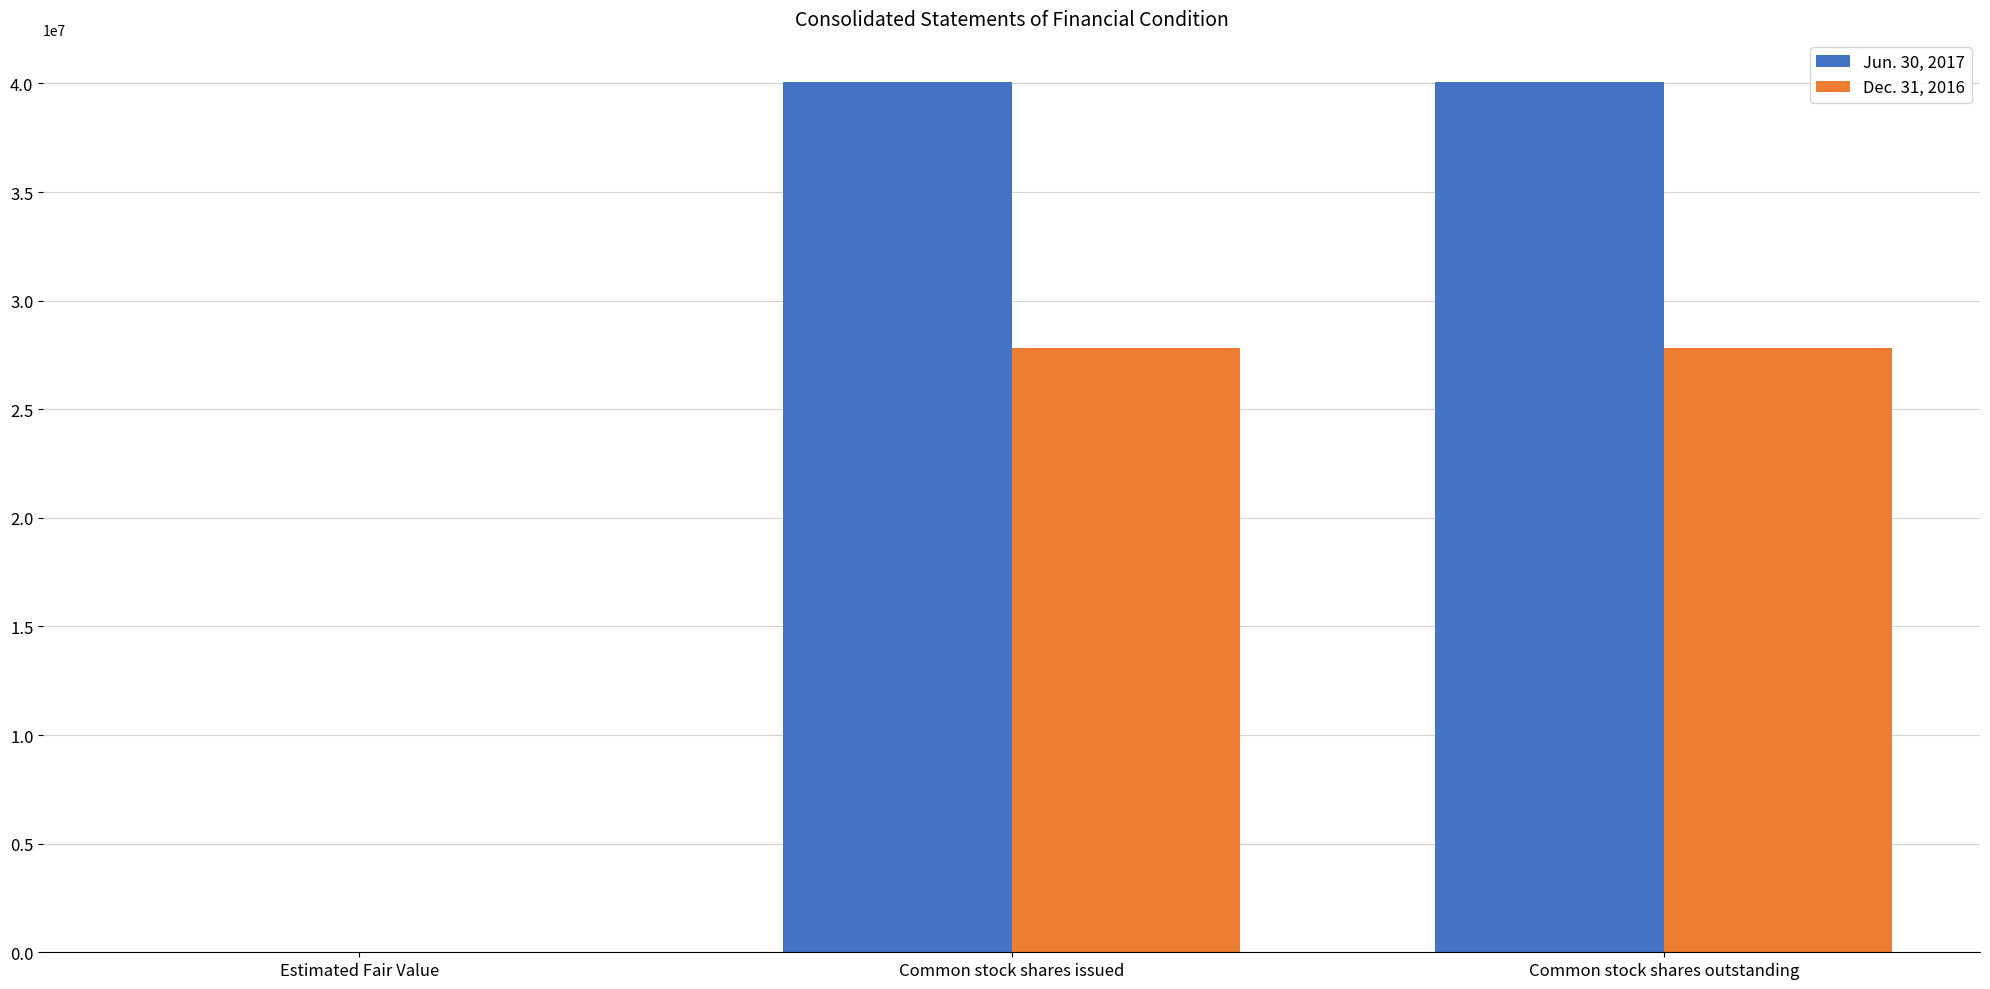

What is the total value across all series at Common stock shares outstanding?

67847041